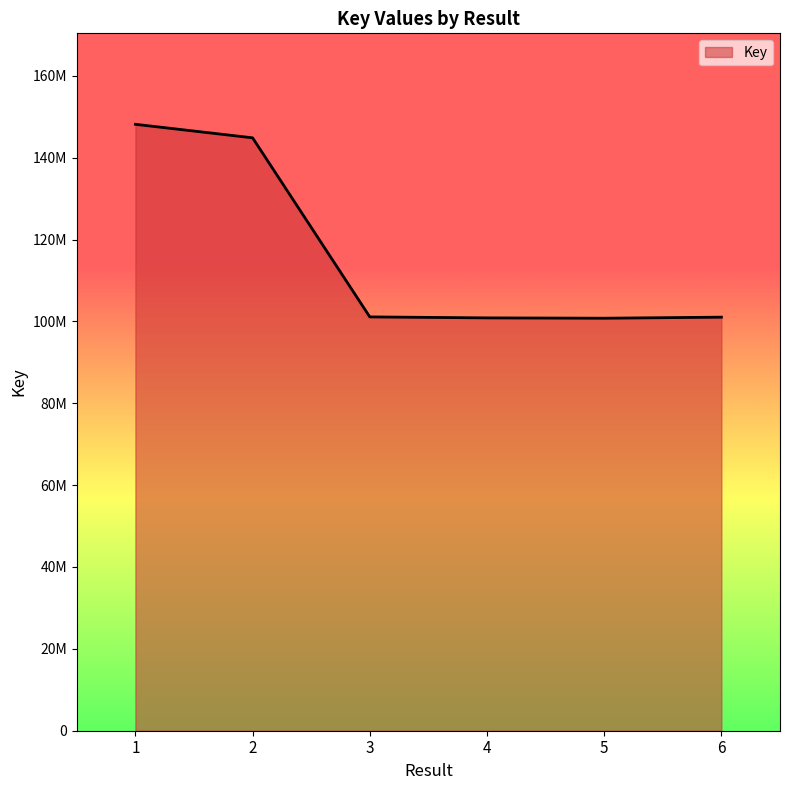

Is this an area chart (filled region under the line)?

Yes